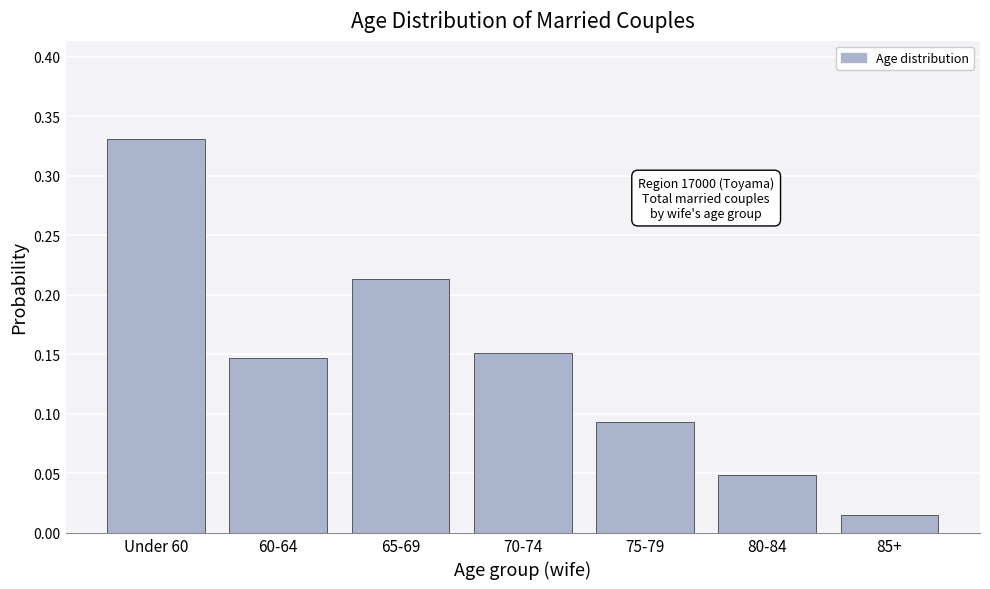

Which category has the highest value across all series?

Under 60